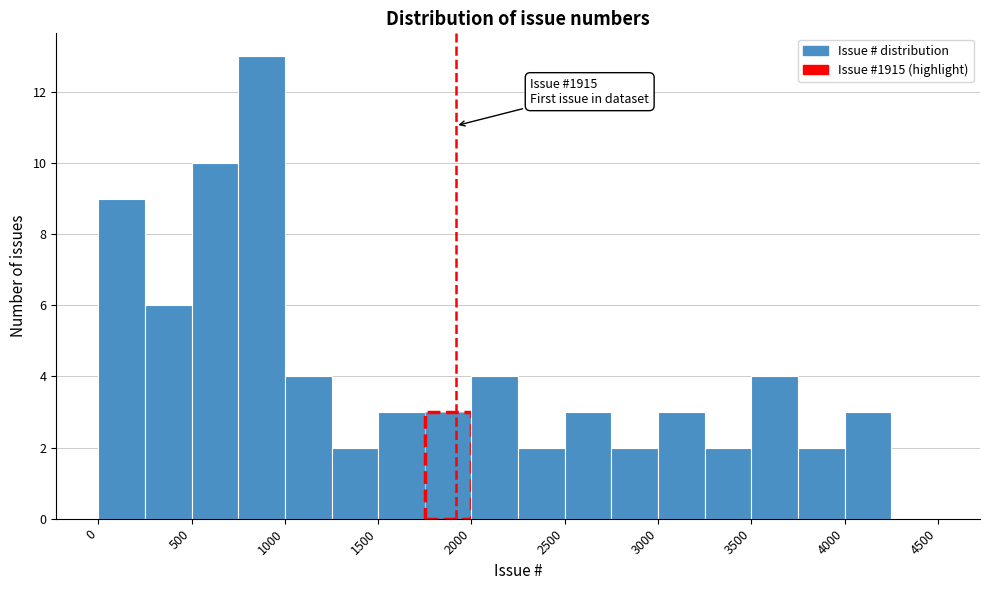

Which range on the x-axis has the tallest bar?

750 to 1000